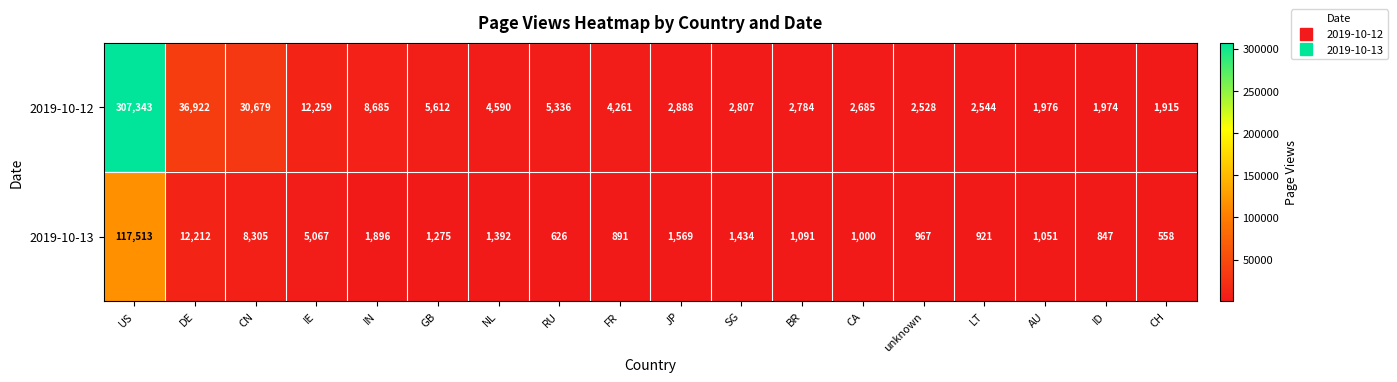

What is the difference between the maximum and minimum values in the 2019-10-13 series?

116955